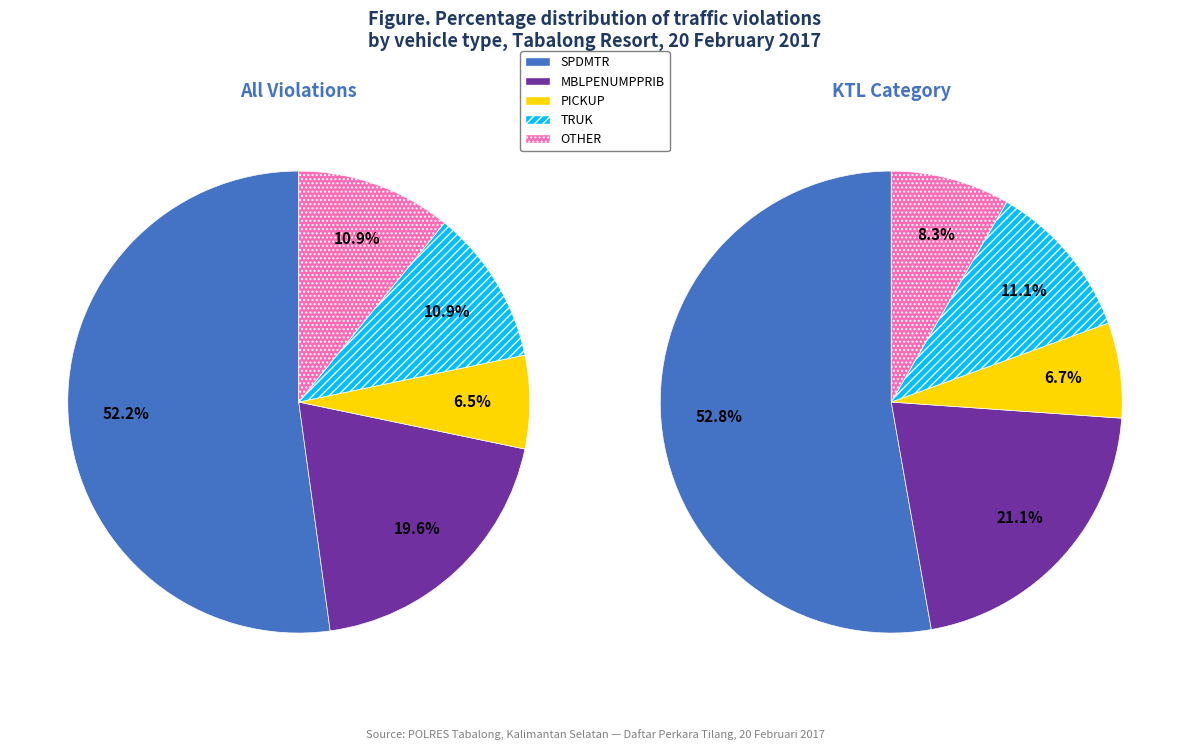

Combined, do PICKUP and other account for over 50%?

No